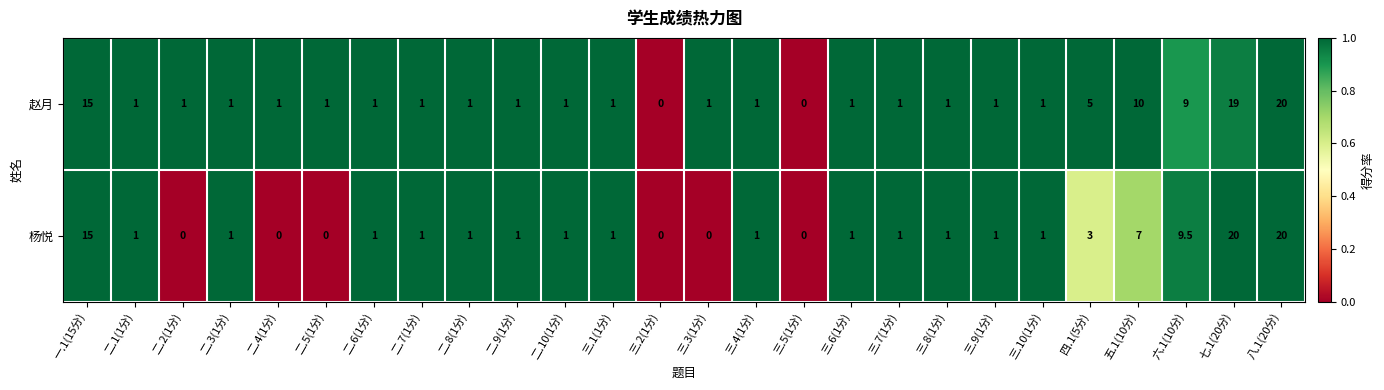

Which series has the largest total across all categories?

赵月